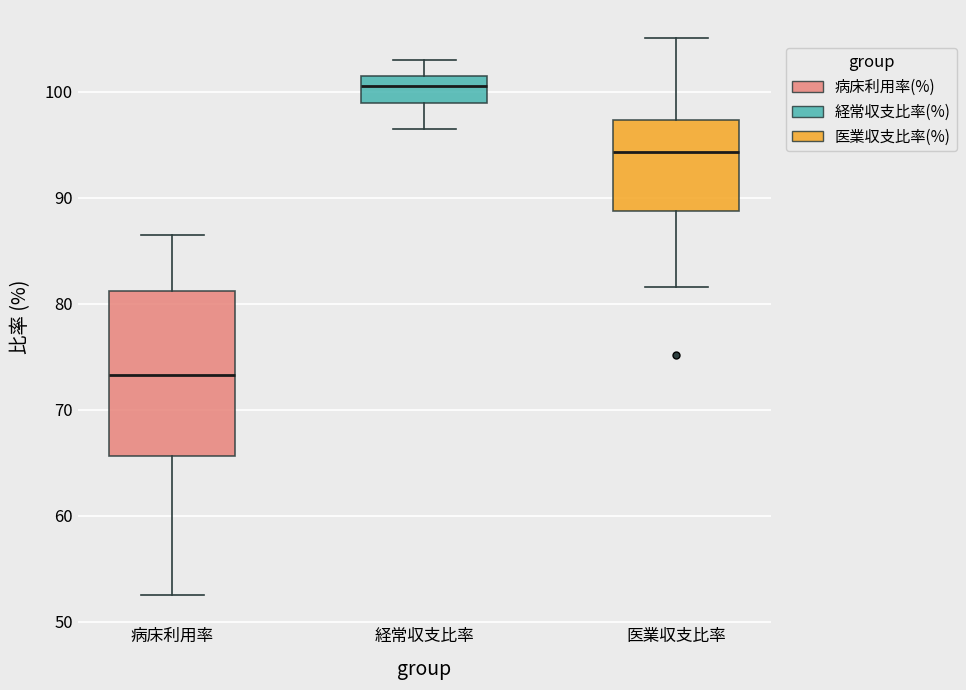

Where is the upper edge of the box for 医業収支比率 on the y-axis? The values are not printed on the chart, so give them approximately, as read against the axis.

97